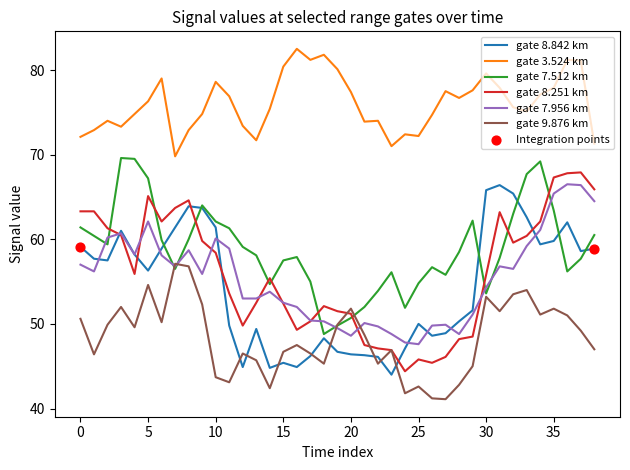

Which series has the largest total across all categories?

gate 3.524 km